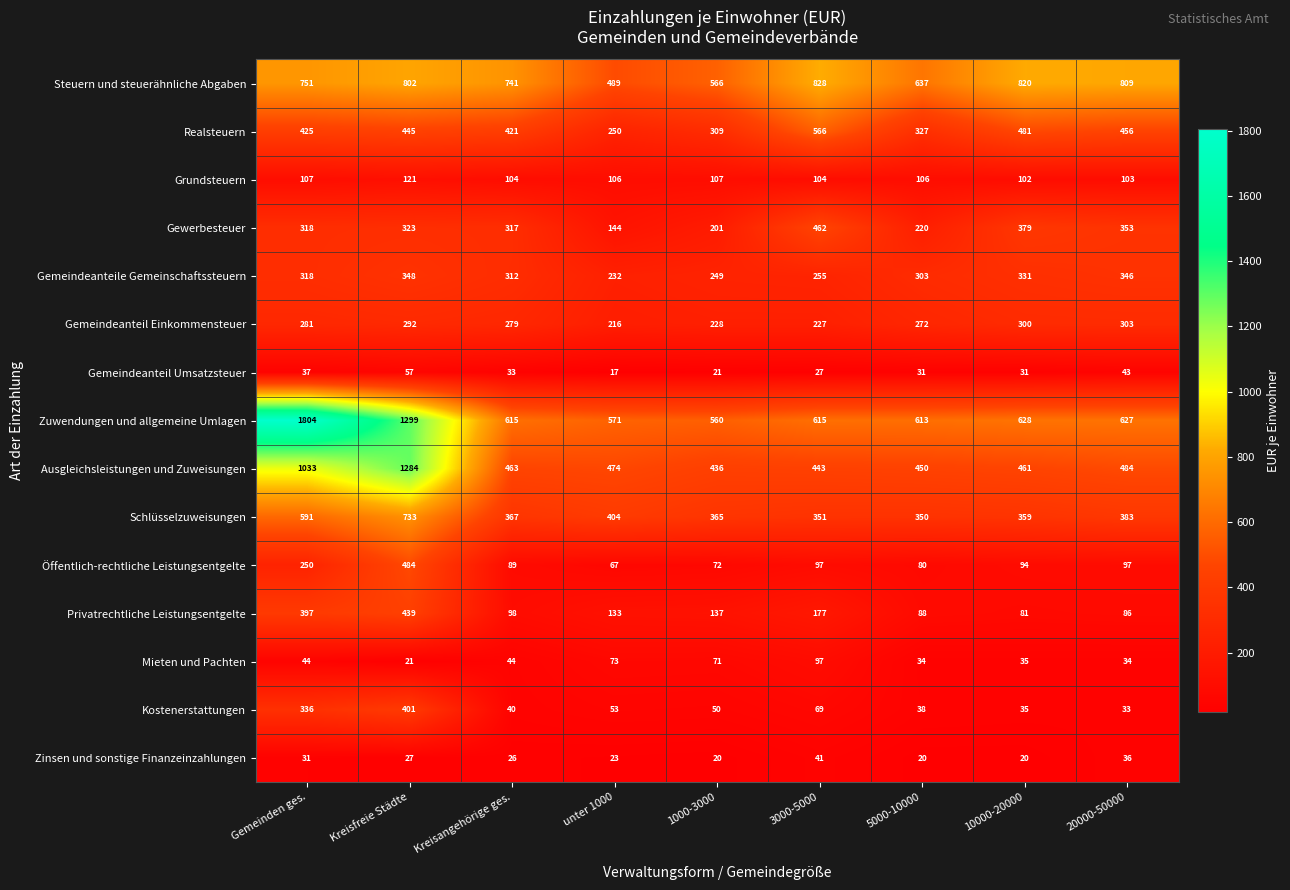

What is the total value across all series at 1000-3000?

3392